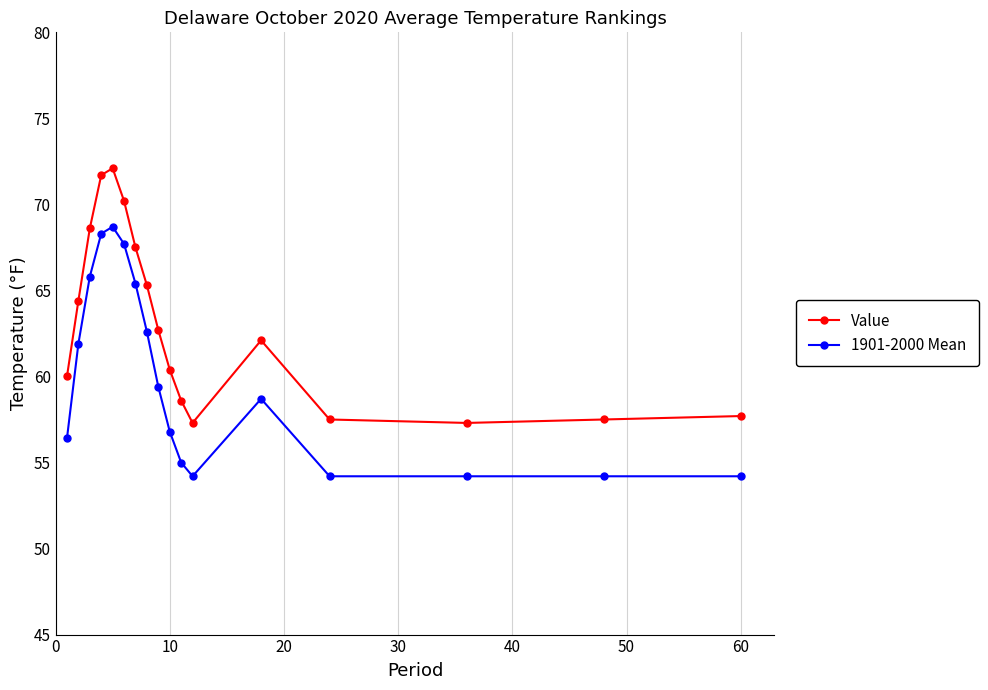

How many lines are shown in the chart?

2